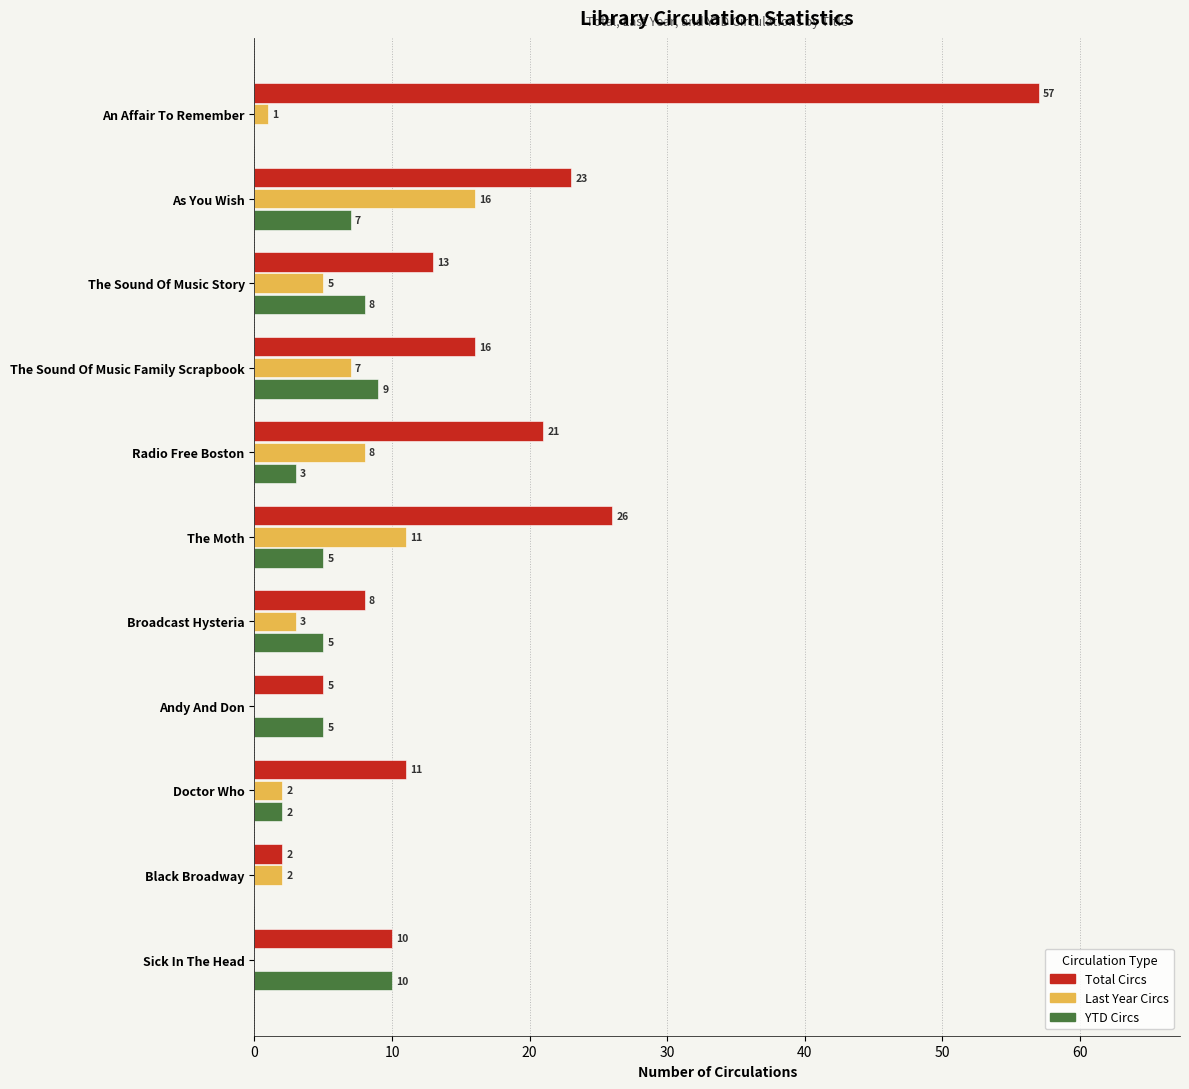

Between Doctor Who and Black Broadway, which series saw the biggest shift?

Total Circs